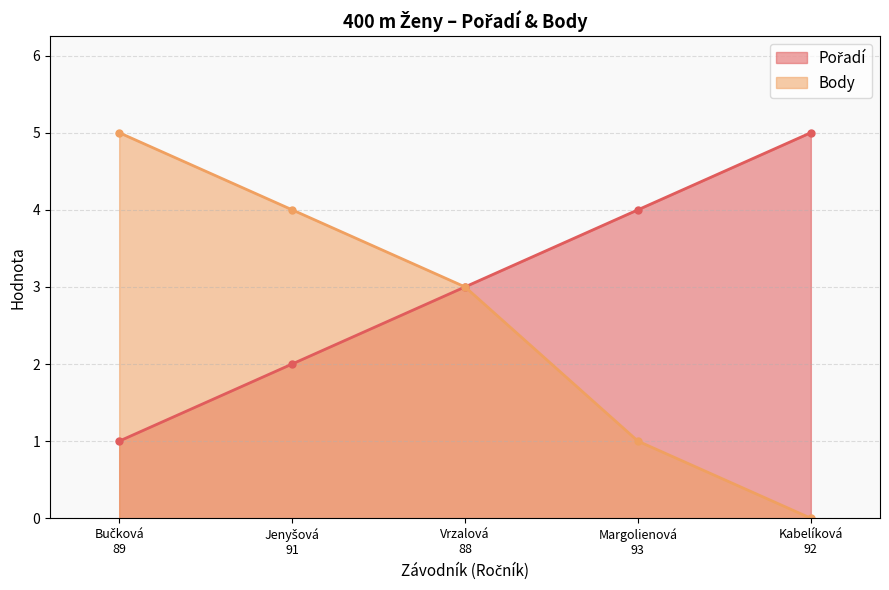

True or false: Body and Pořadí intersect in this chart.

False